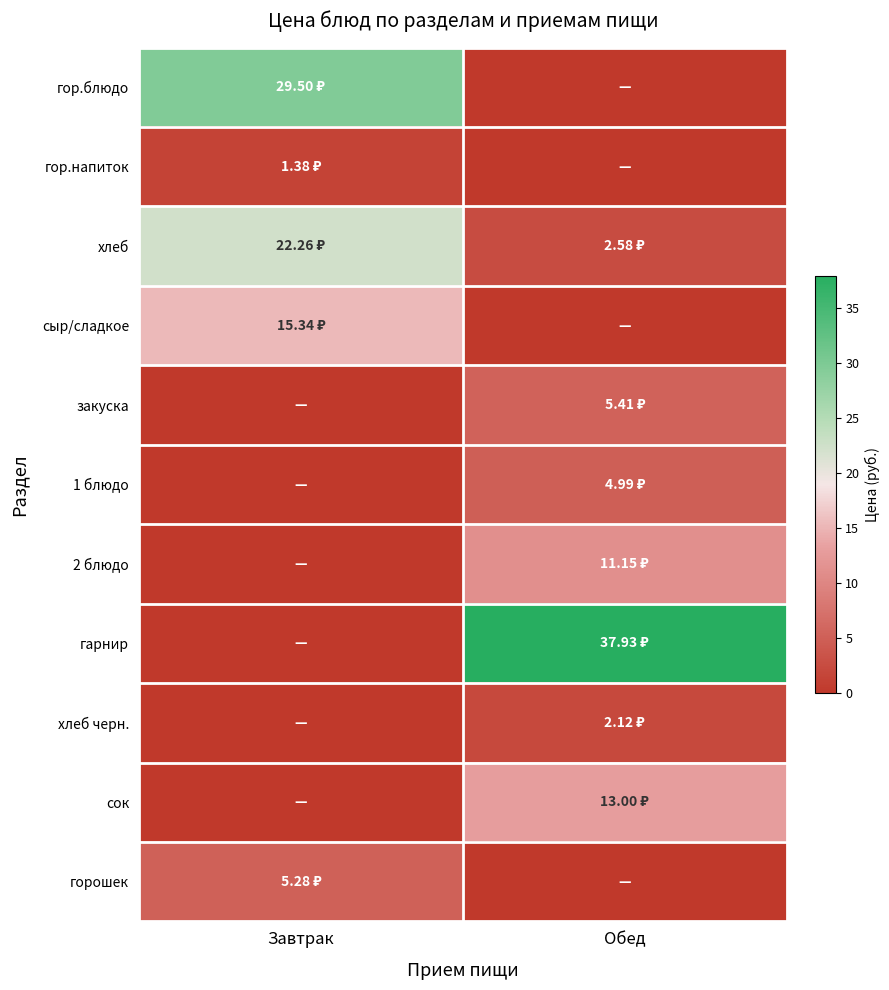

Reading left to right, what are all the values shown in this chart?

гор.блюдо: Завтрак=29.5	Обед=0.0
гор.напиток: Завтрак=1.4	Обед=0.0
хлеб: Завтрак=22.3	Обед=2.6
сыр/сладкое: Завтрак=15.3	Обед=0.0
закуска: Завтрак=0.0	Обед=5.4
1 блюдо: Завтрак=0.0	Обед=5.0
2 блюдо: Завтрак=0.0	Обед=11.2
гарнир: Завтрак=0.0	Обед=37.9
хлеб черн.: Завтрак=0.0	Обед=2.1
сок: Завтрак=0.0	Обед=13.0
горошек: Завтрак=5.3	Обед=0.0